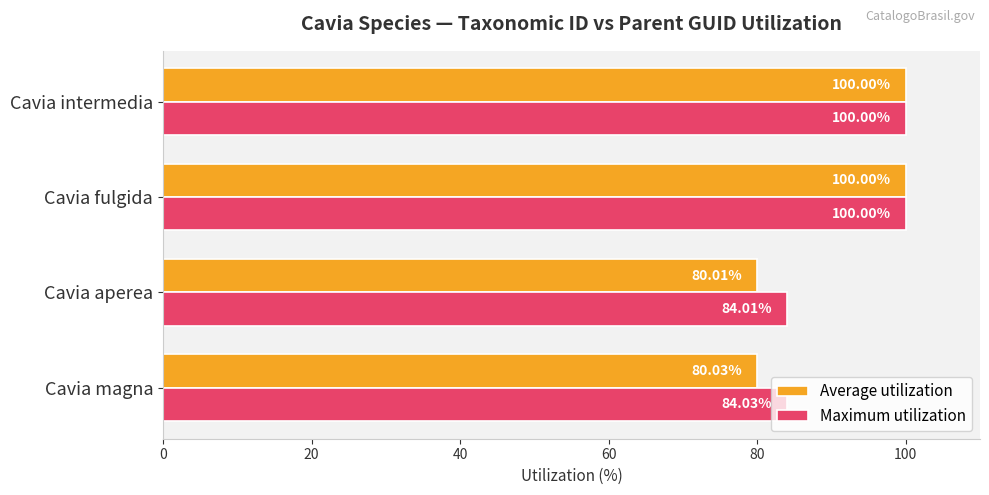

At which label does Maximum utilization reach its minimum?

Cavia aperea